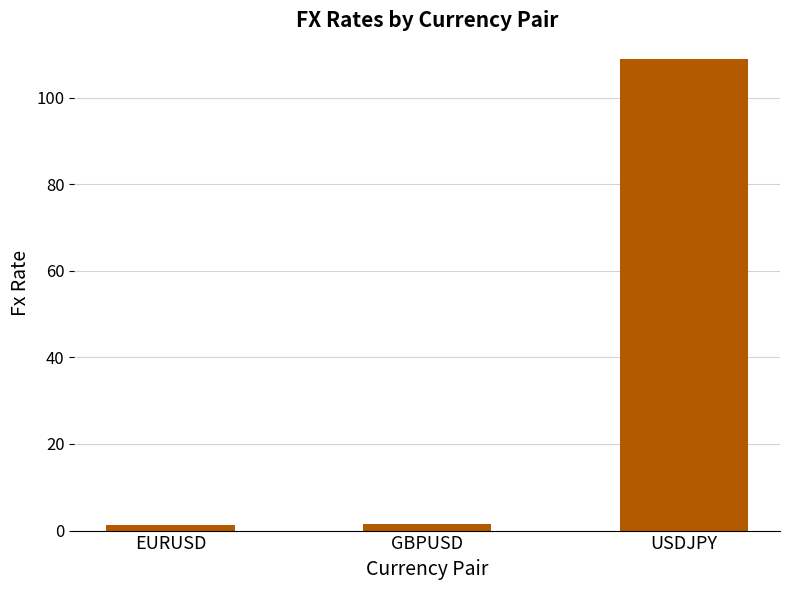

How many distinct data groups are displayed?

1